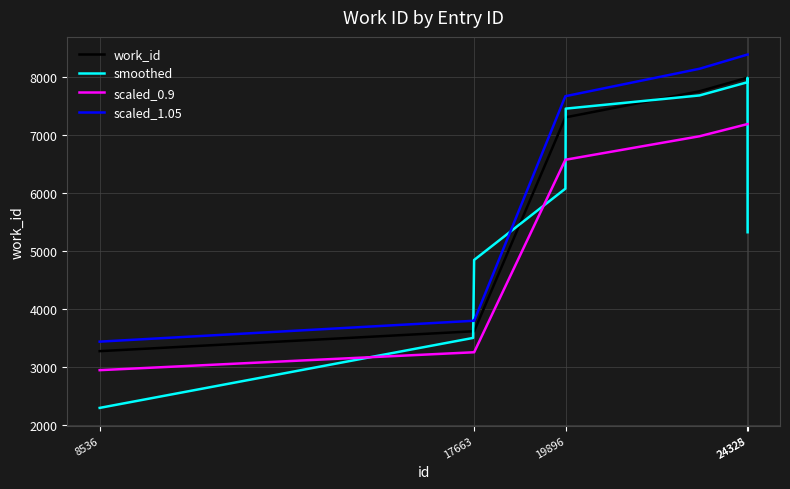

What is the difference between the maximum and minimum values in the work_id series?

4711.0